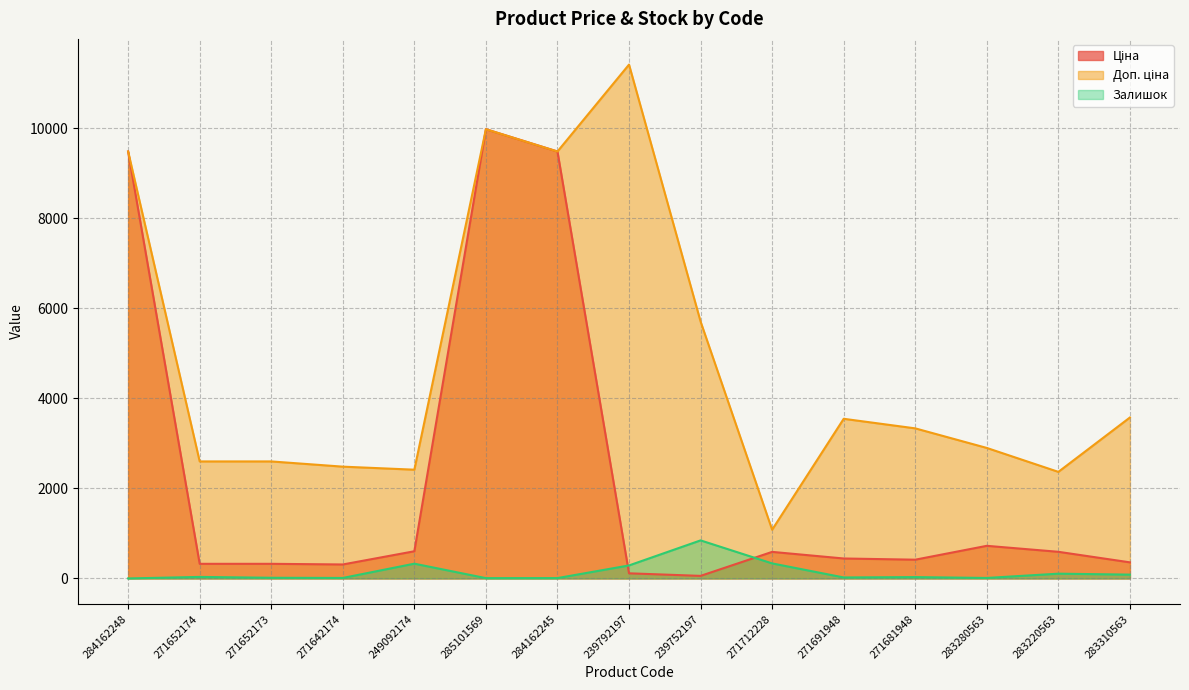

What is the difference between the Залишок values at 284162248 and 271652173?

15.0